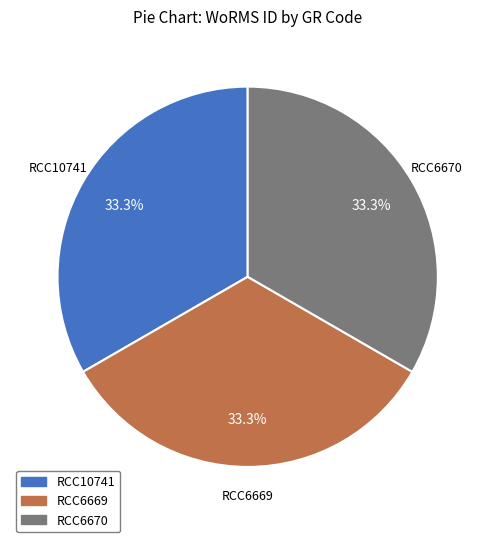

Do RCC6669 and RCC10741 together represent more than half of the pie?

Yes